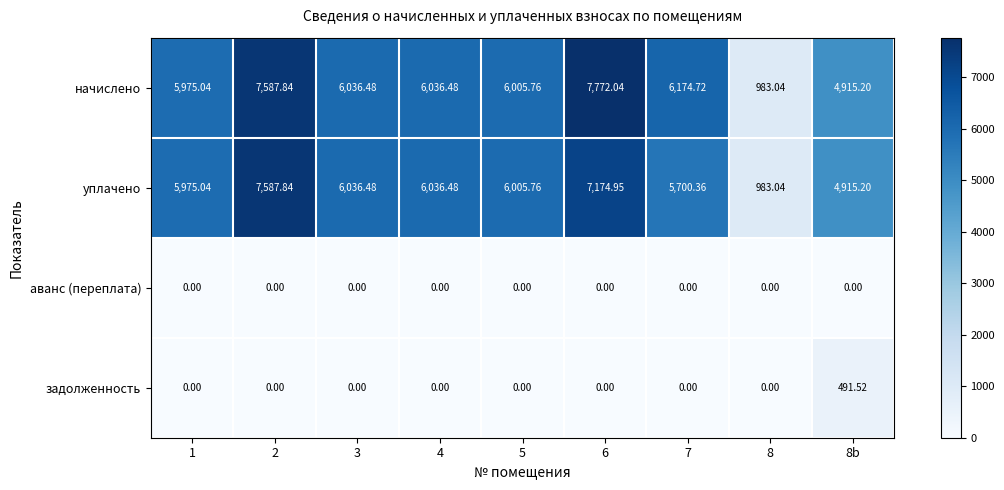

Which series has the widest spread of values?

начислено